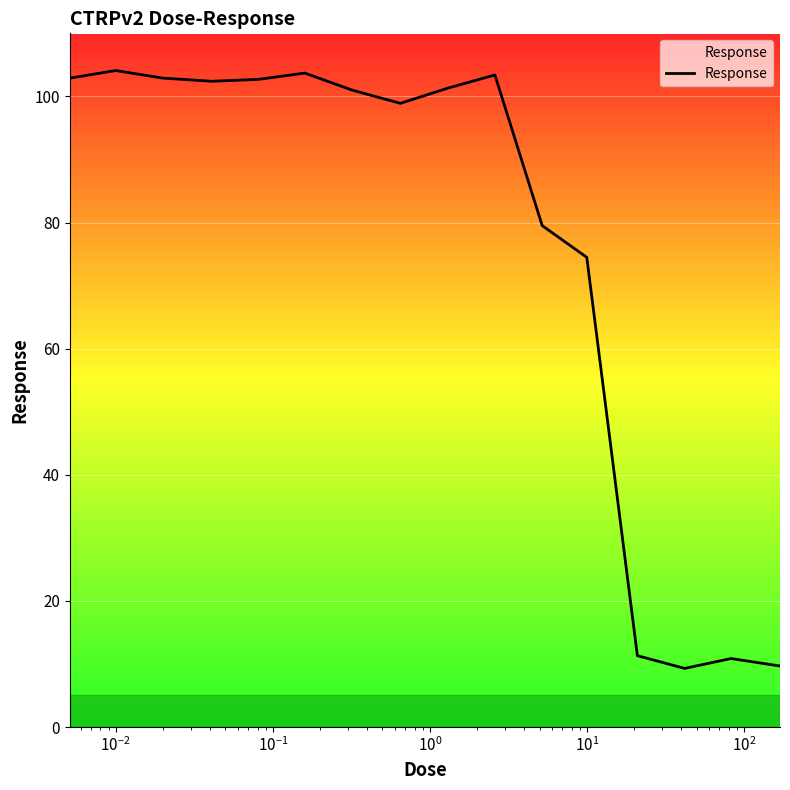

What is the difference between the maximum and minimum values?

94.8